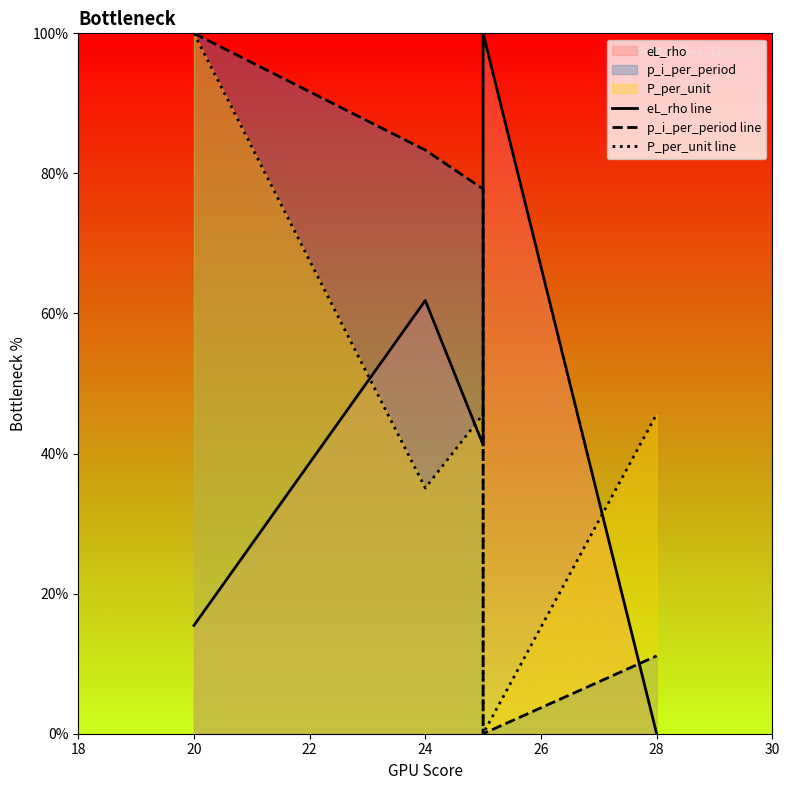

What is the difference between the maximum and second lowest values in the P_per_unit line series?

64.9